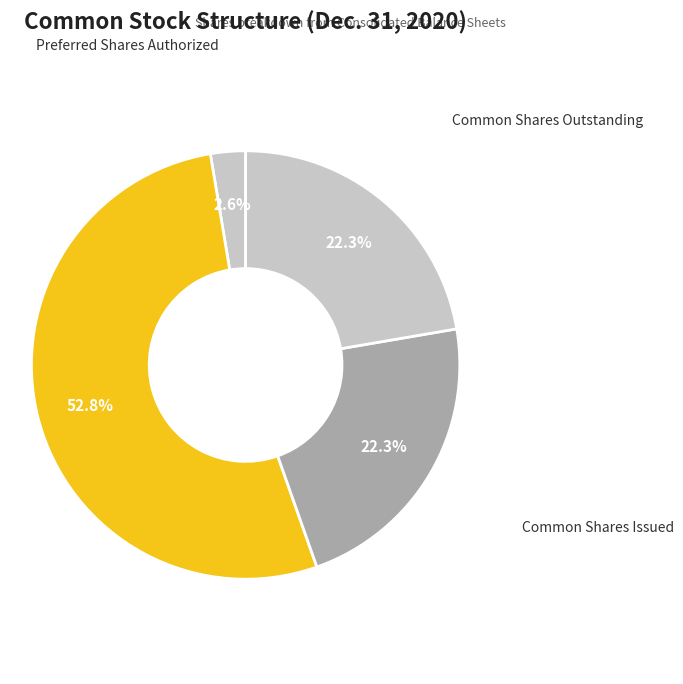

True or false: Preferred Shares Authorized accounts for 13% of the total.

False